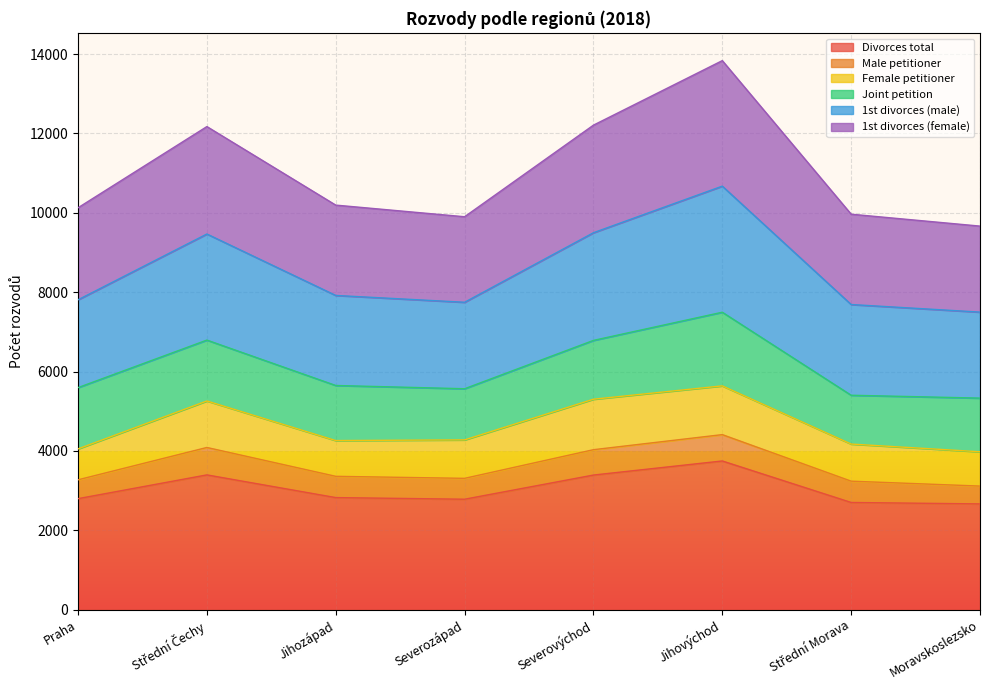

Which category has the highest value in the Divorces total series?

Jihovýchod